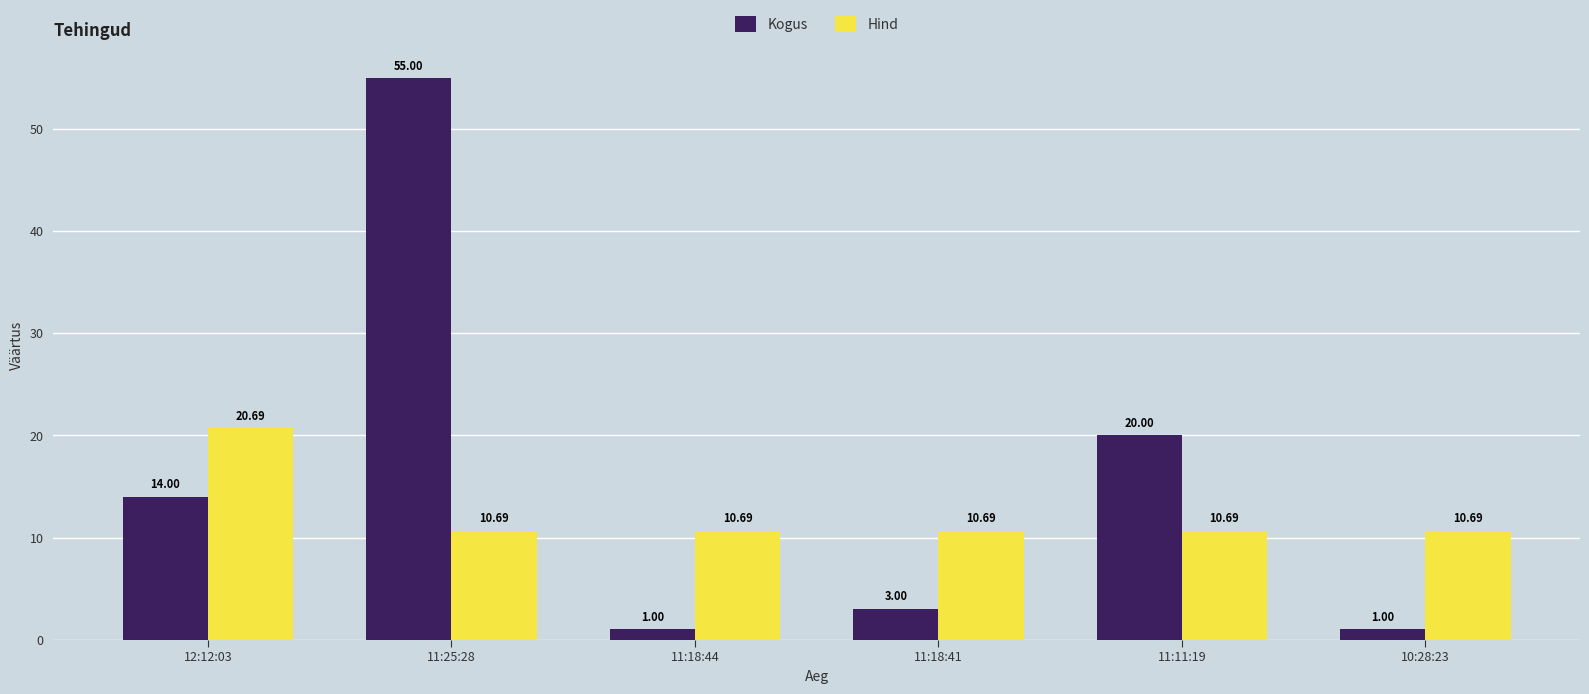

Reading left to right, what are all the values shown in this chart?

Kogus: 12:12:03=14.0	11:25:28=55.0	11:18:44=1.0	11:18:41=3.0	11:11:19=20.0	10:28:23=1.0
Hind: 12:12:03=20.7	11:25:28=10.7	11:18:44=10.7	11:18:41=10.7	11:11:19=10.7	10:28:23=10.7